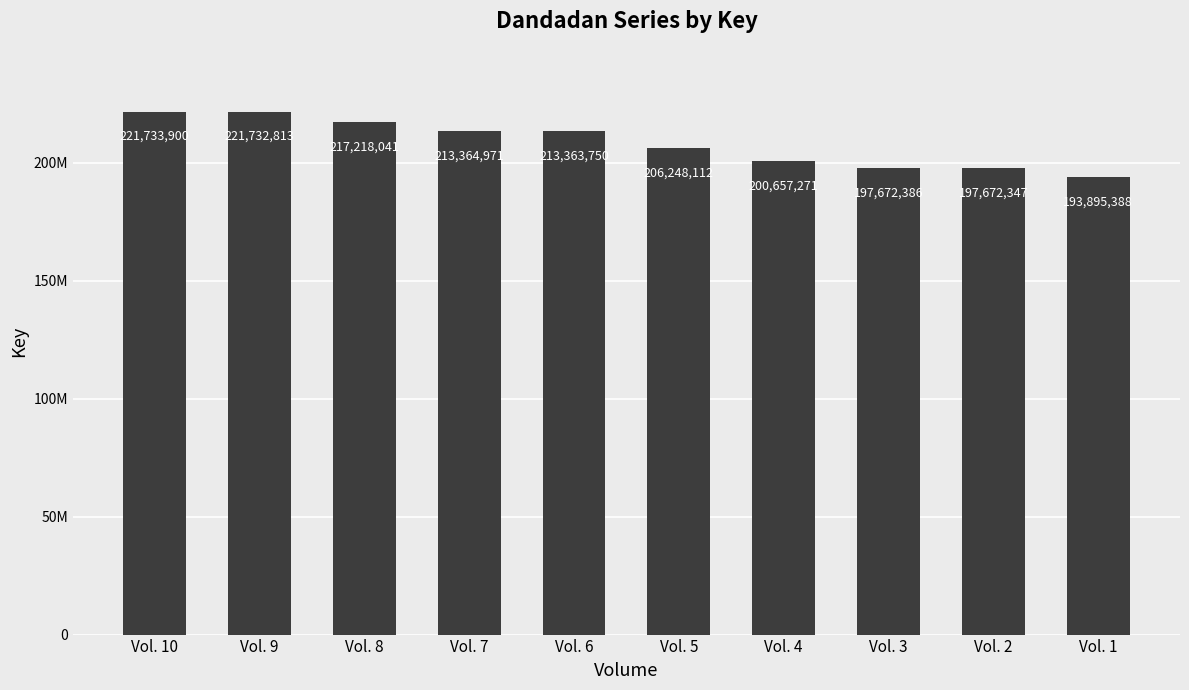

What is the change in value from Vol. 8 to Vol. 7?

-3853070